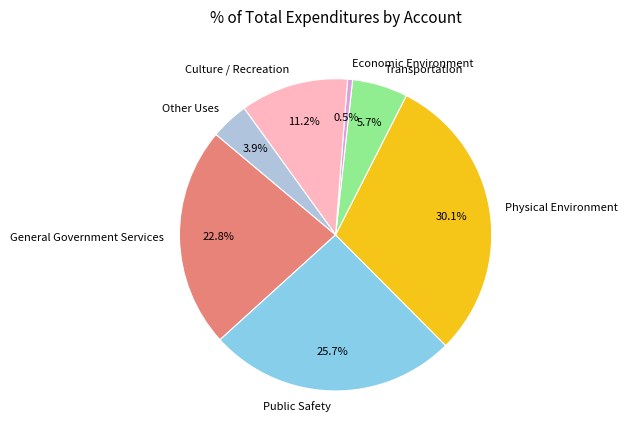

Rank the categories by value from lowest to highest.

Economic Environment, Other Uses, Transportation, Culture / Recreation, General Government Services, Public Safety, Physical Environment